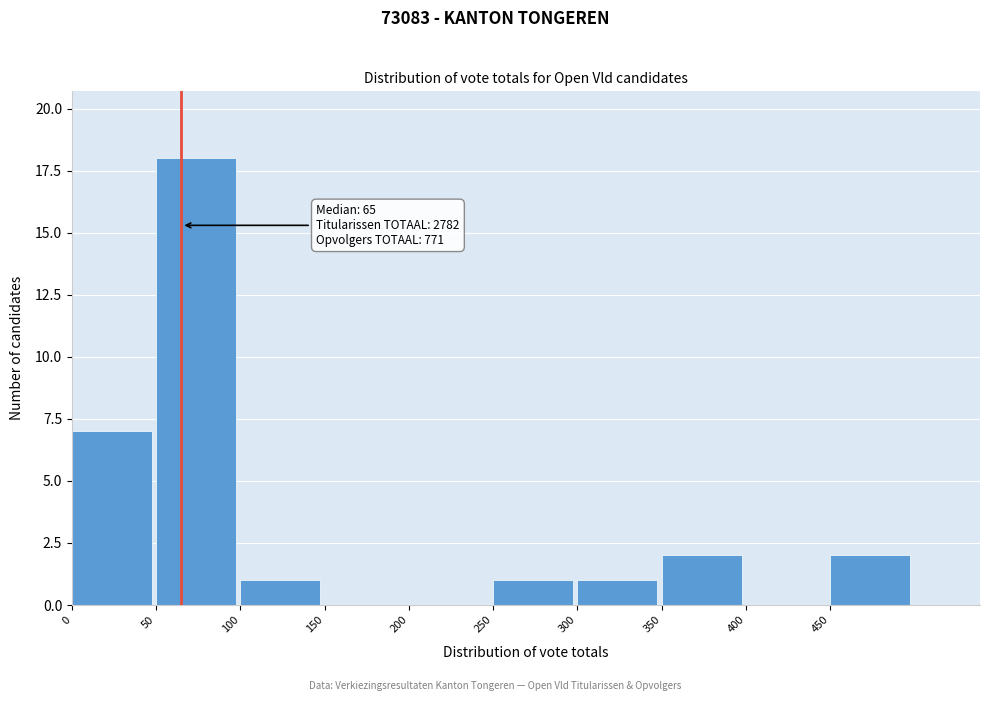

Over which range of the x-axis is the bar tallest?

50 to 100